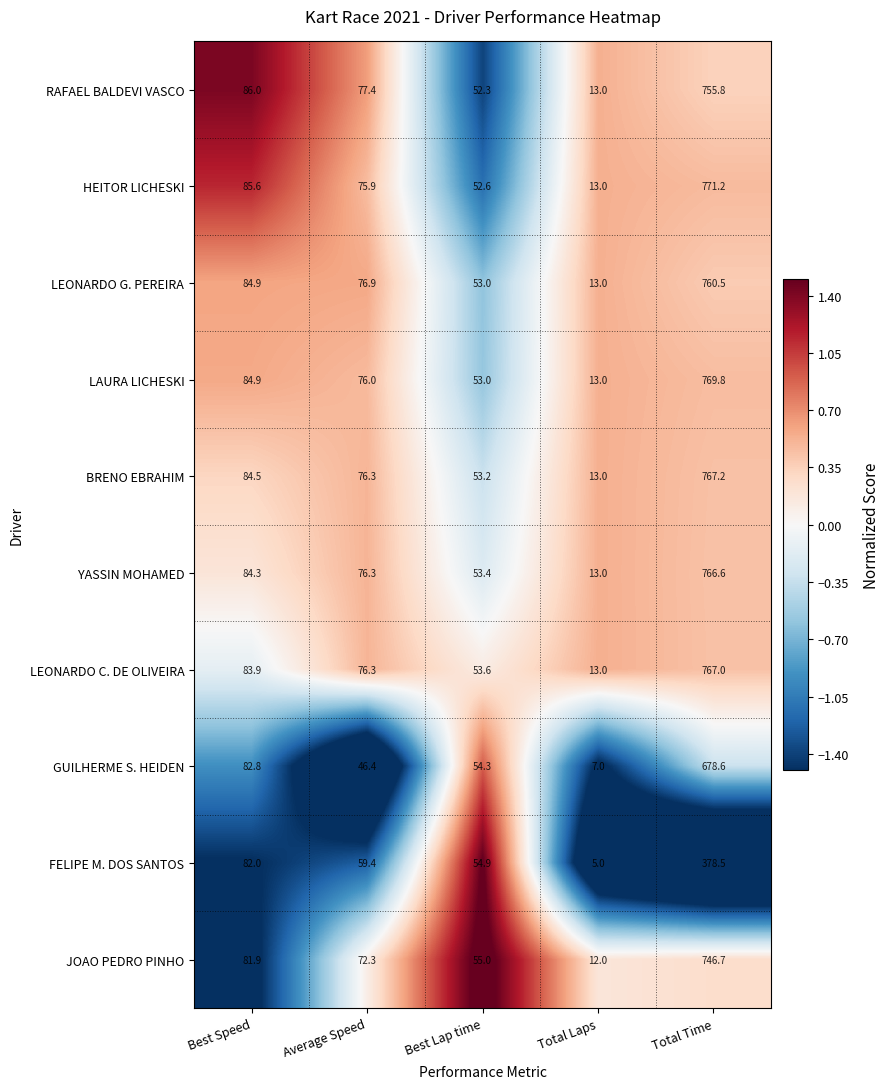

Which label corresponds to the largest value in the chart?

Total Time